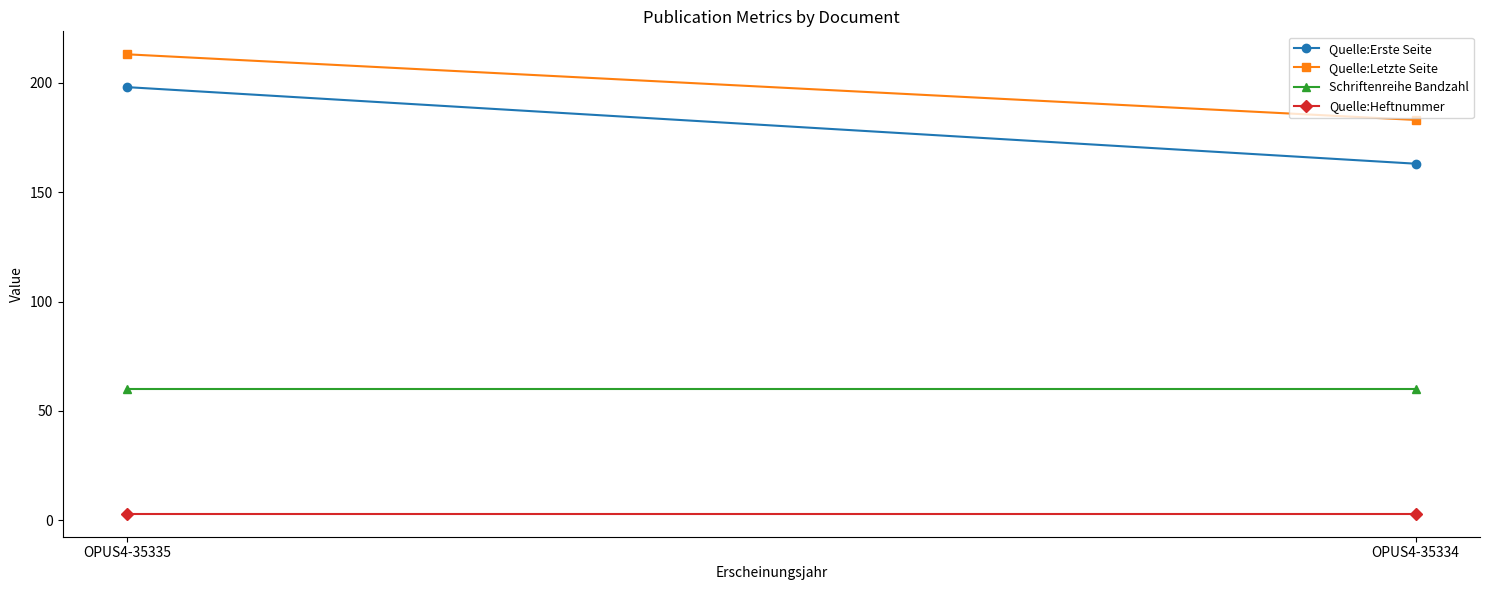

Read the Quelle:Letzte Seite value at OPUS4-35334, to the nearest 10.

180